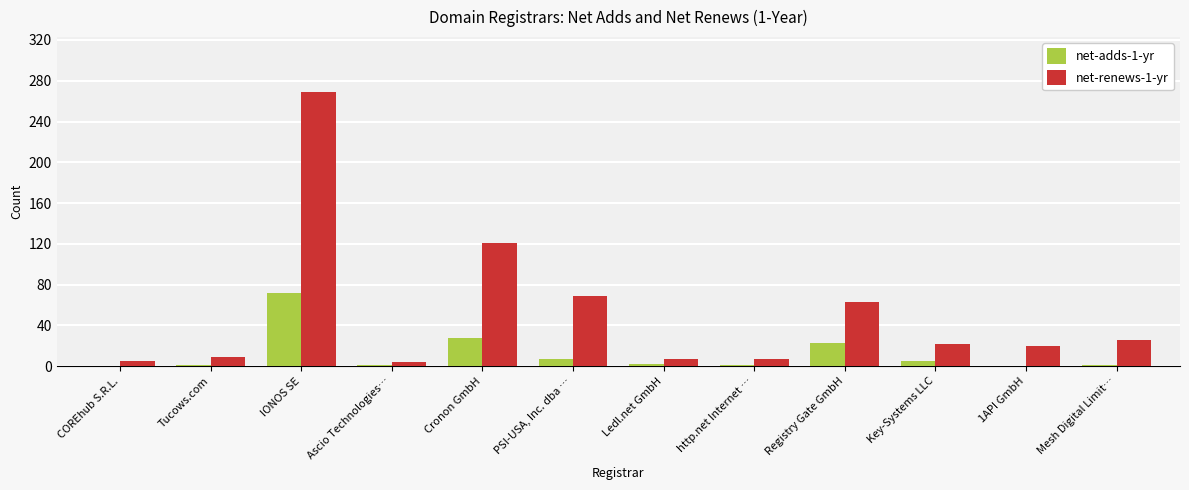

Are the bars horizontal?

No